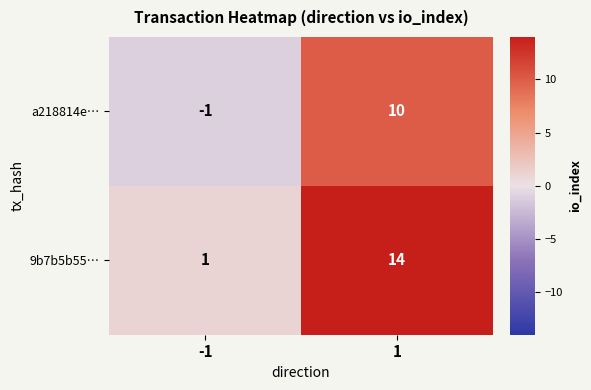

What is the spread (max minus min) of values at 1?

4